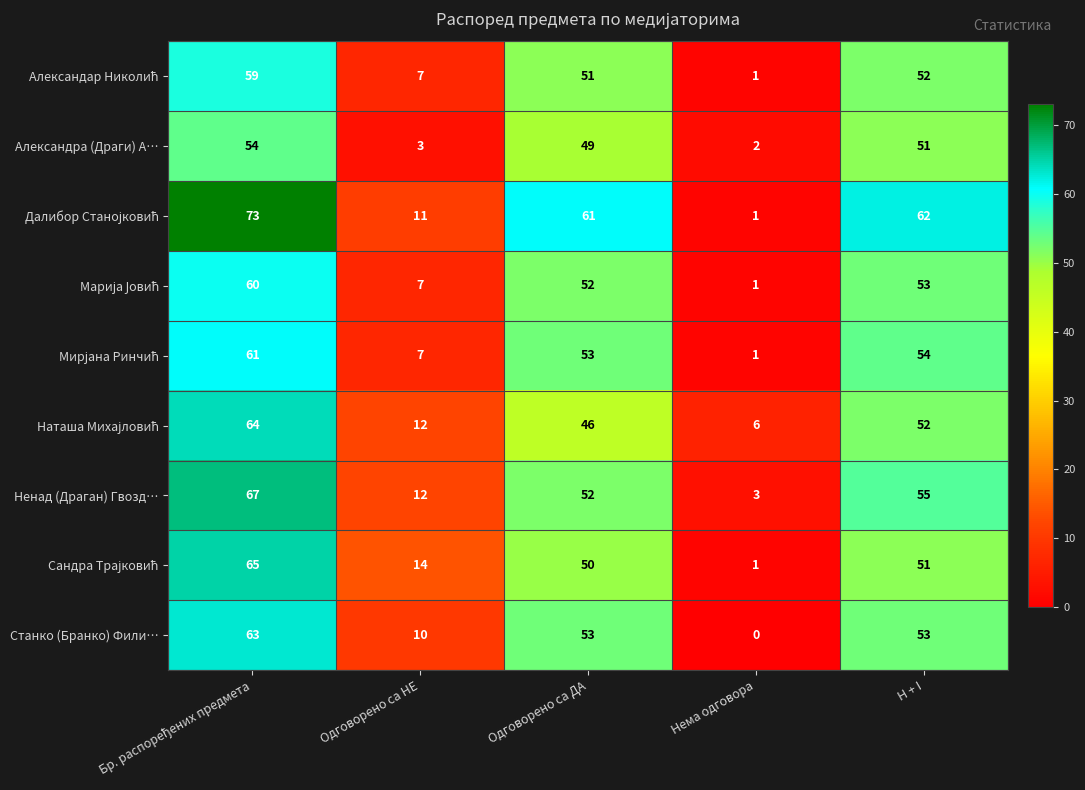

What is the difference between the highest and lowest values at H + I?

11